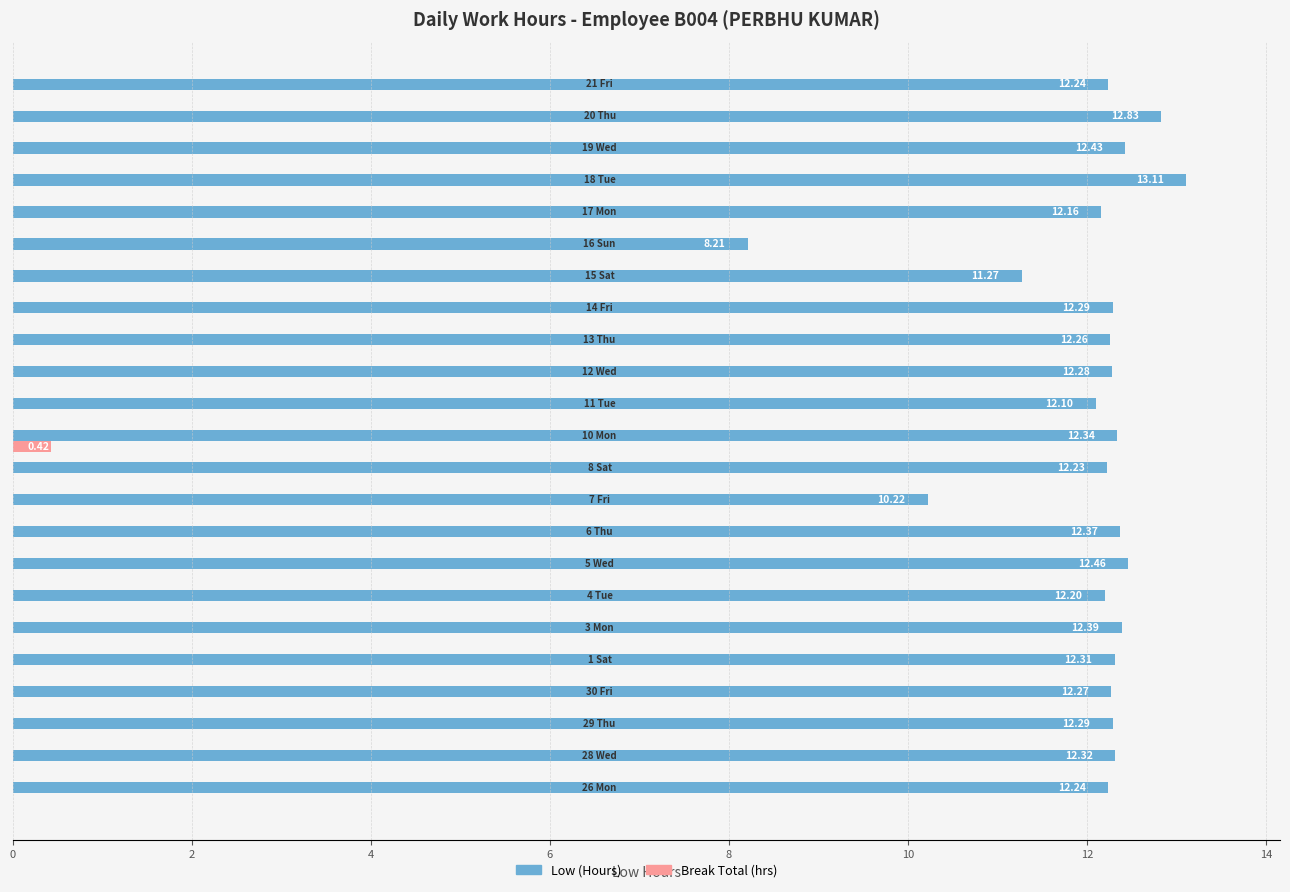

What is the sum of all Low (Hours) values?

276.8